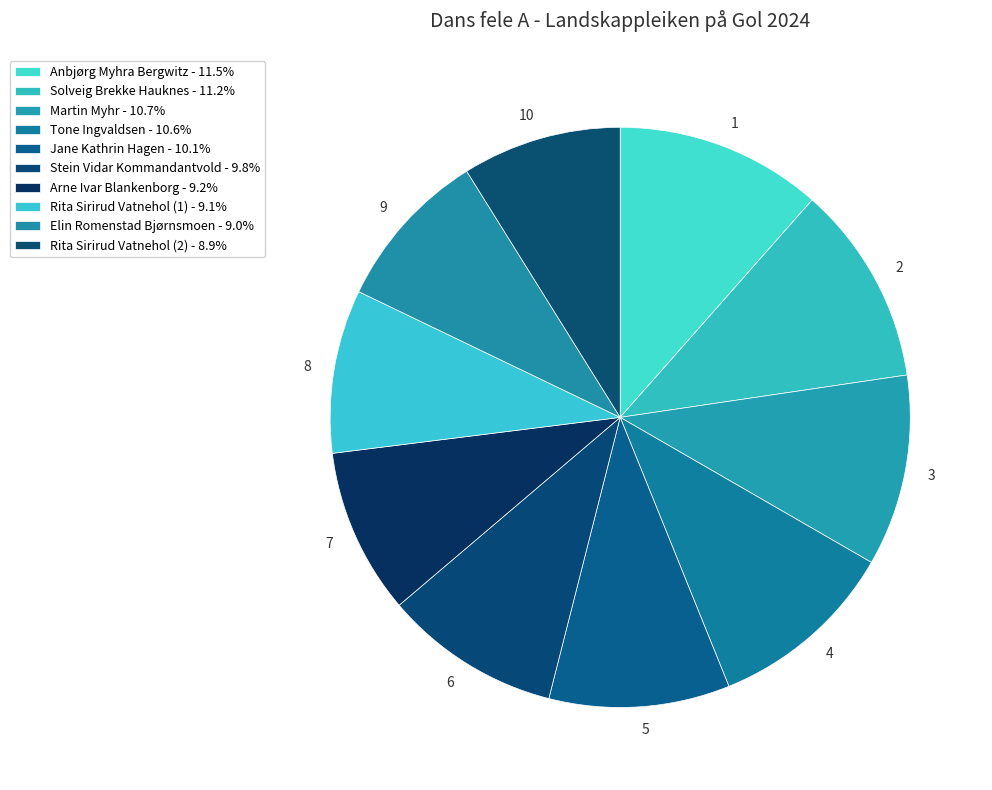

Does any single category account for the majority?

No